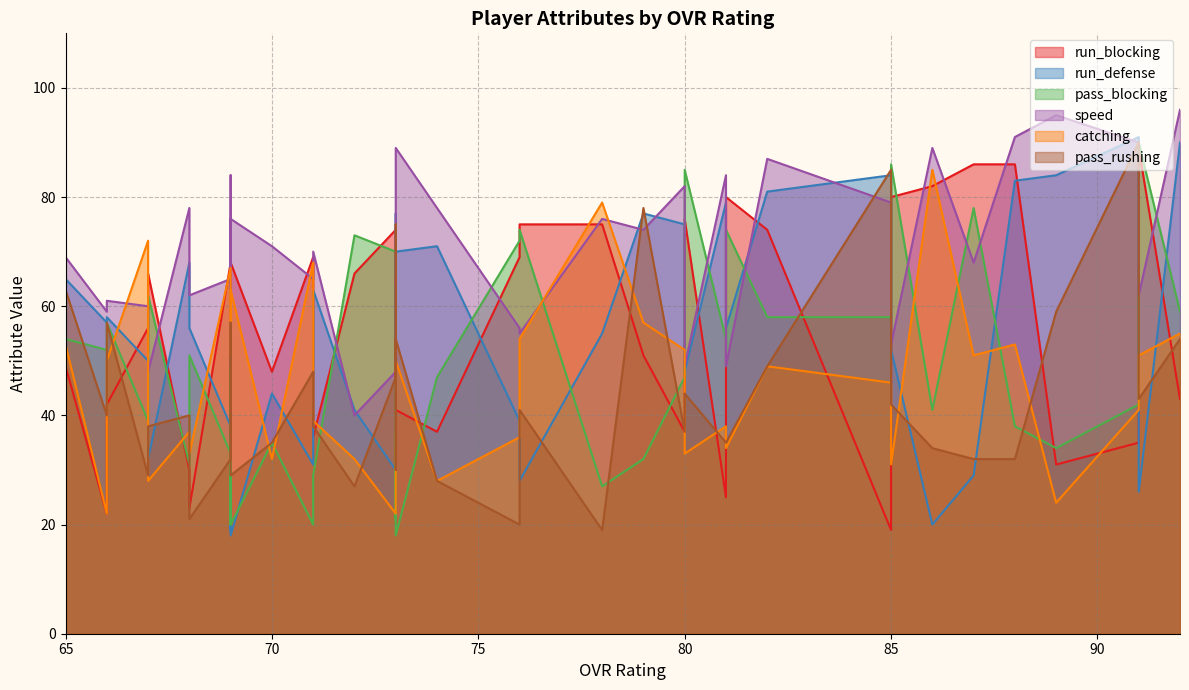

Does the chart have visible grid lines?

Yes